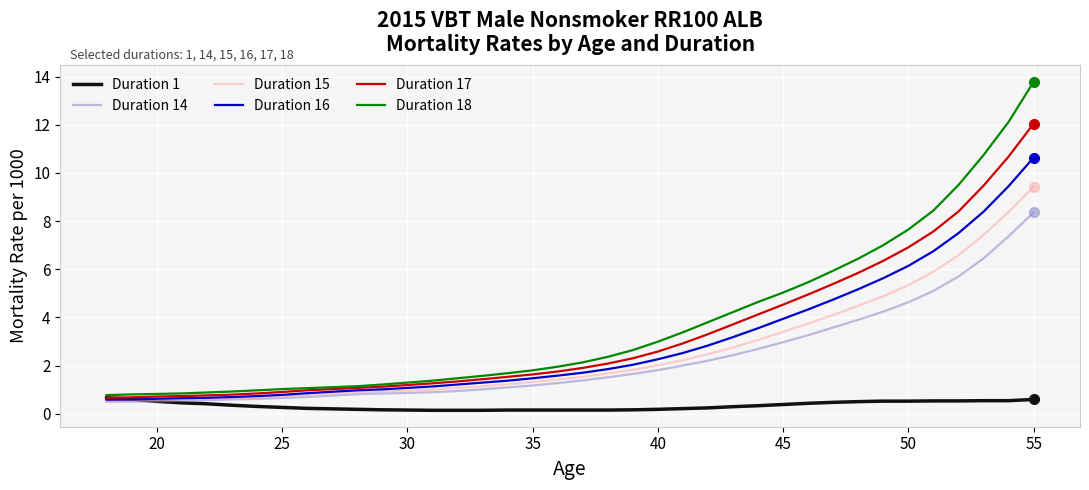

Rank the series by their maximum value, from highest to lowest.

Duration 18, Duration 17, Duration 16, Duration 15, Duration 14, Duration 1